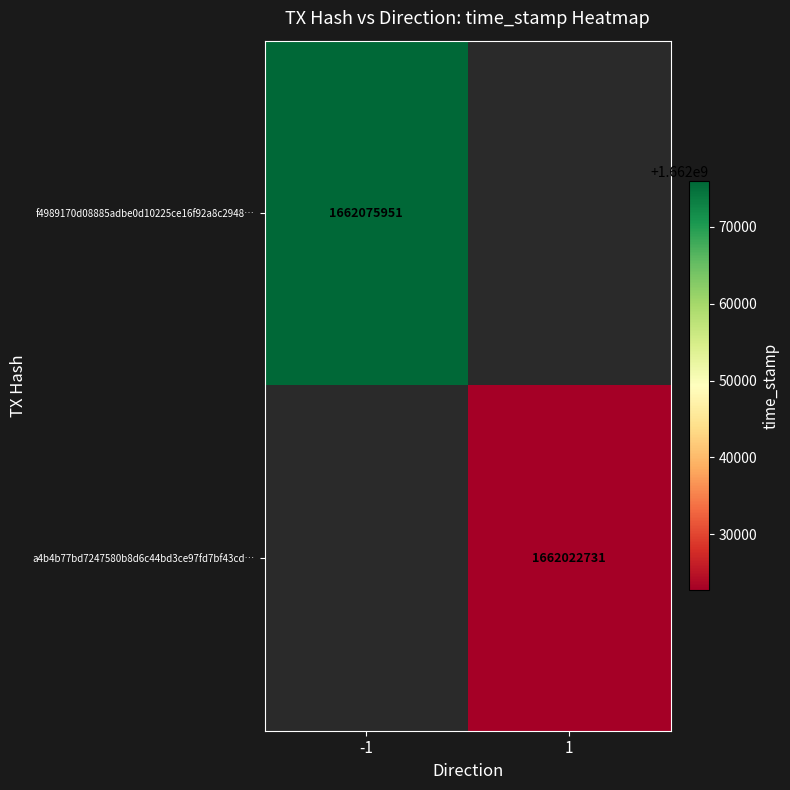

Is the value of a4b4b77bd7247580b8d6c44bd3ce97fd7bf43cd… at 1 greater than the value of f4989170d08885adbe0d10225ce16f92a8c2948… at -1?

No